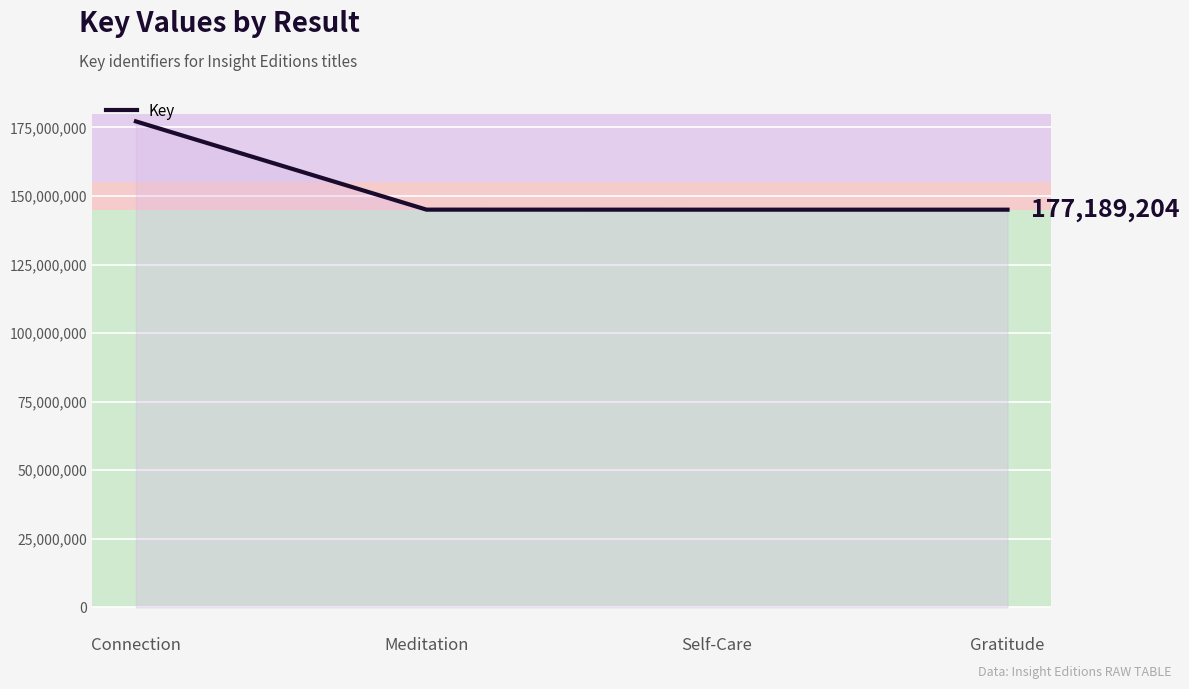

What is the change in value from Connection to Meditation?

-32169432